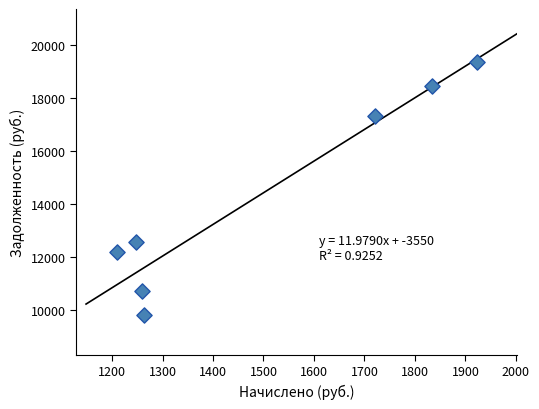

What Y value in the scatter plot is closest to 14578?

12572.2